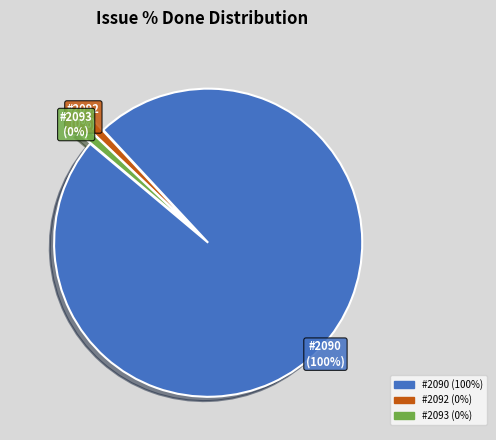

Count the number of slices in the pie.

3